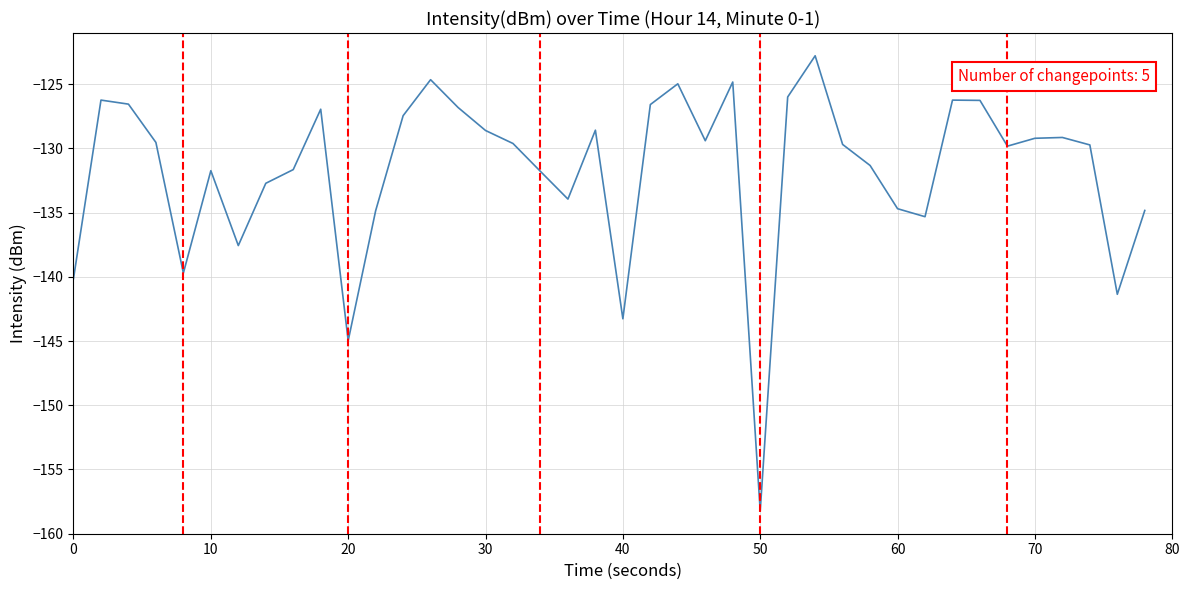

What is the minimum value shown in the chart?

-158.2